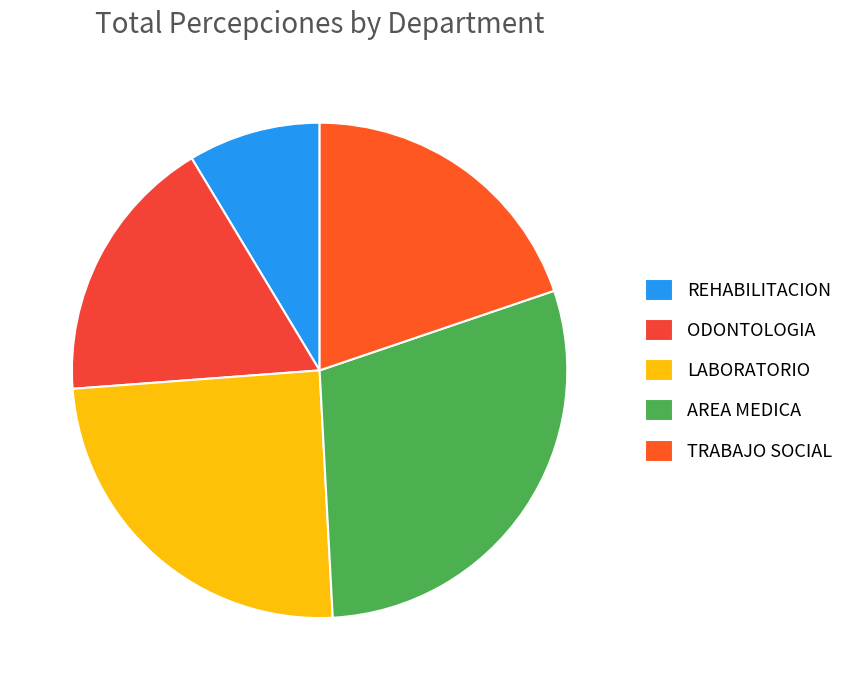

Count the number of slices in the pie.

5